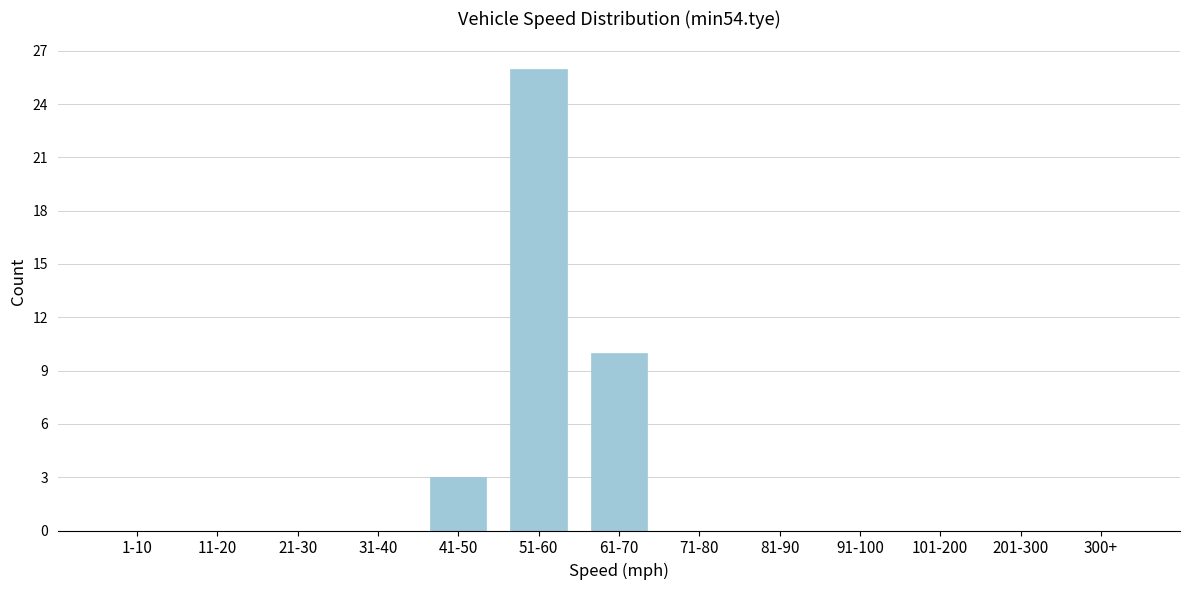

Reading right to left, extract all data points from this chart.

300+=0	201-300=0	101-200=0	91-100=0	81-90=0	71-80=0	61-70=10	51-60=26	41-50=3	31-40=0	21-30=0	11-20=0	1-10=0